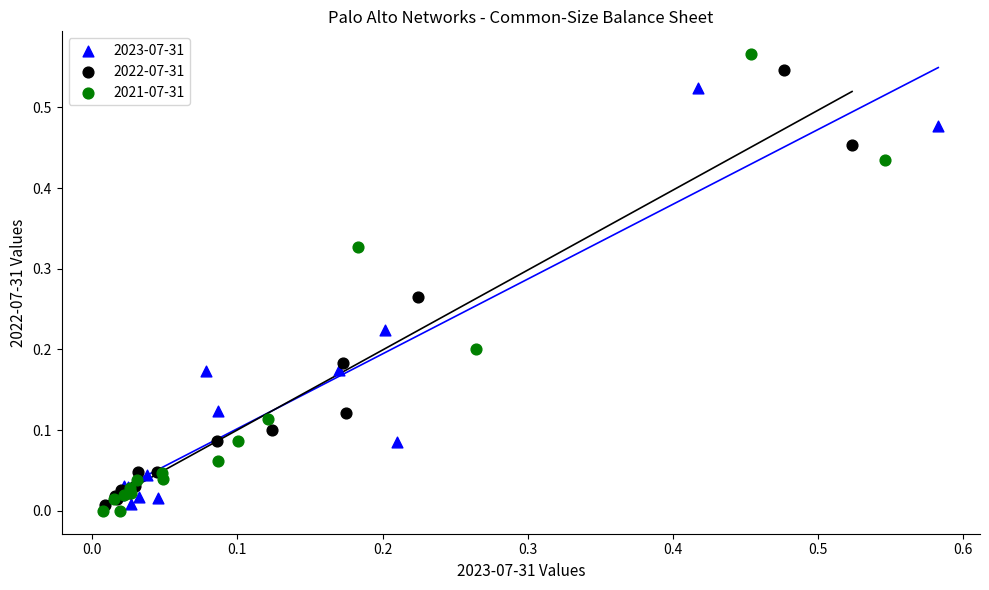

Which series has the widest spread of Y values?

2021-07-31